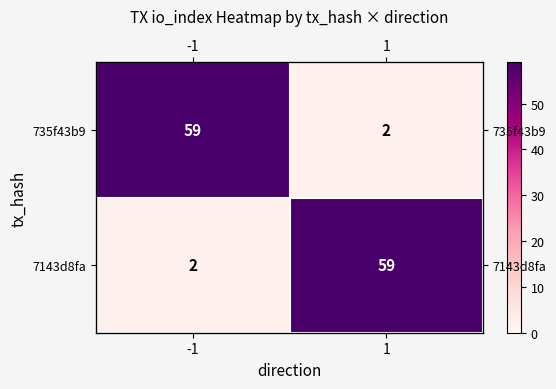

What is the difference between the 735f43b9 values at 1 and -1?

57